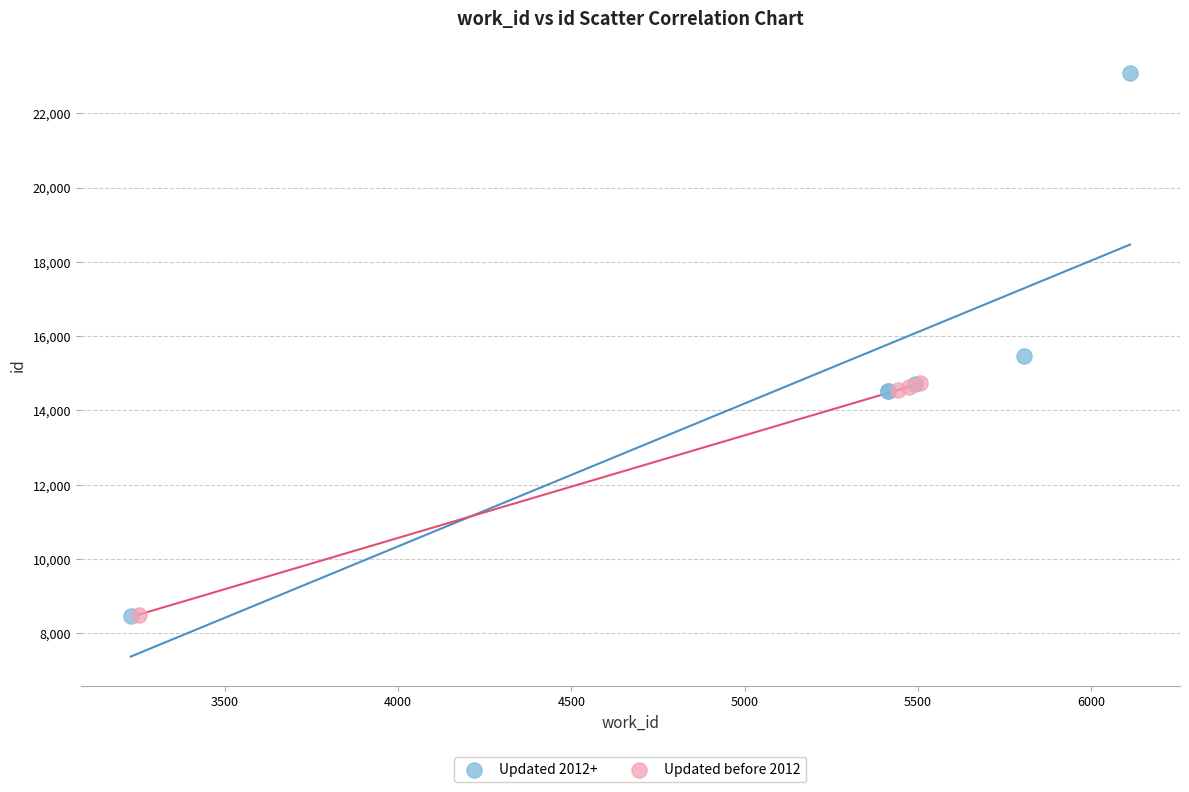

Which series reaches the maximum Y coordinate?

Updated 2012+